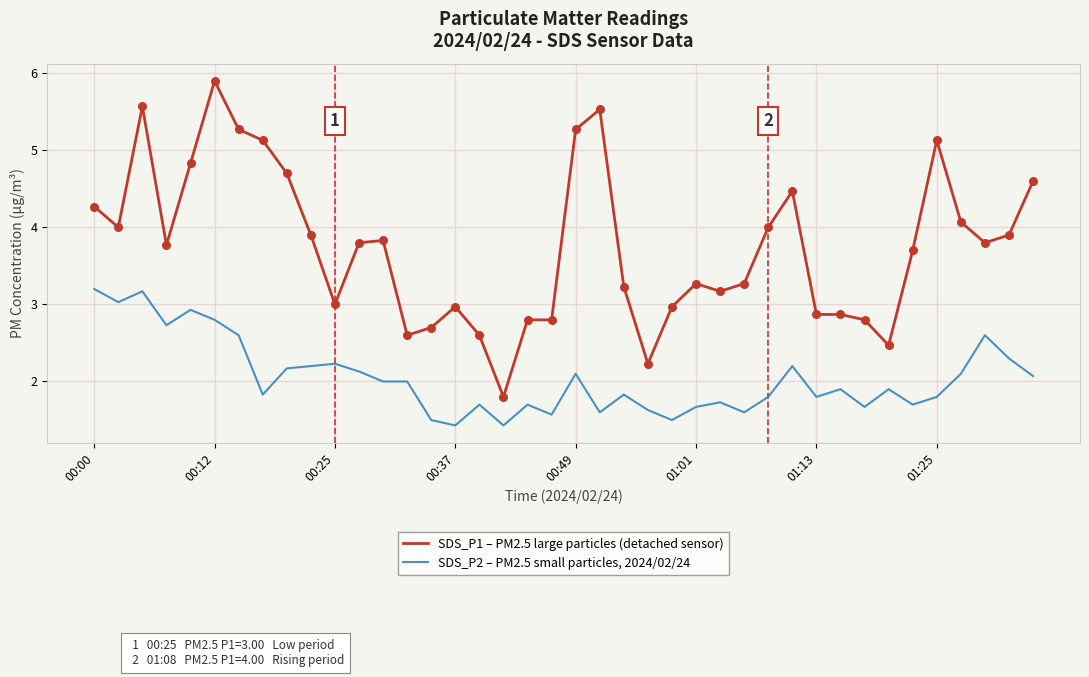

Which series has the widest spread of values?

SDS_P1 – PM2.5 large particles (detached sensor)